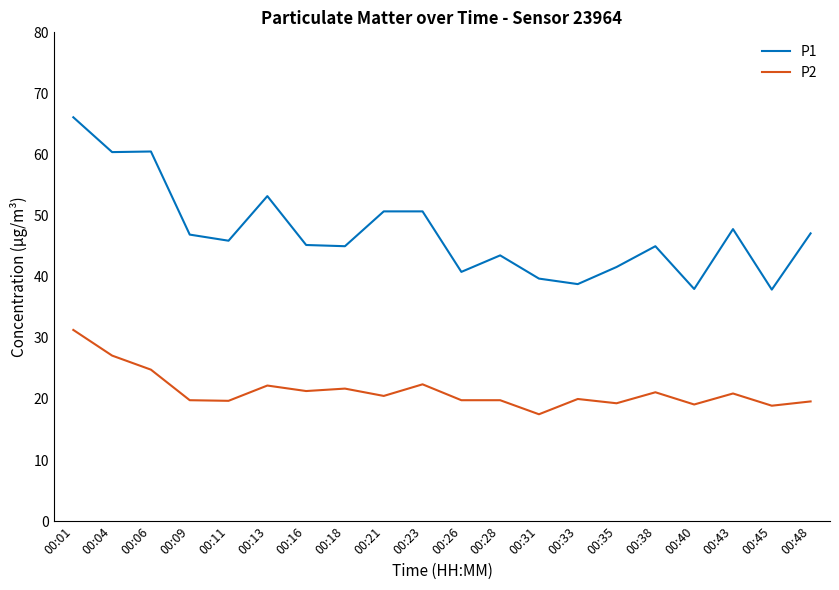

Is the value of P2 at 00:28 greater than the value of P1 at 00:33?

No